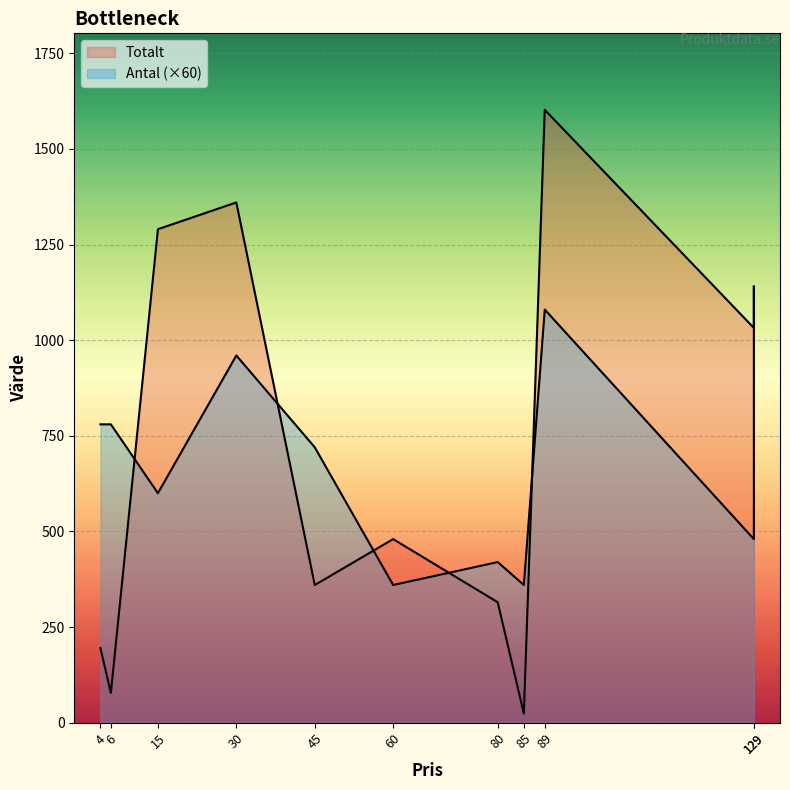

How many interior local valleys (lower than both neighbors) does the data have?

4